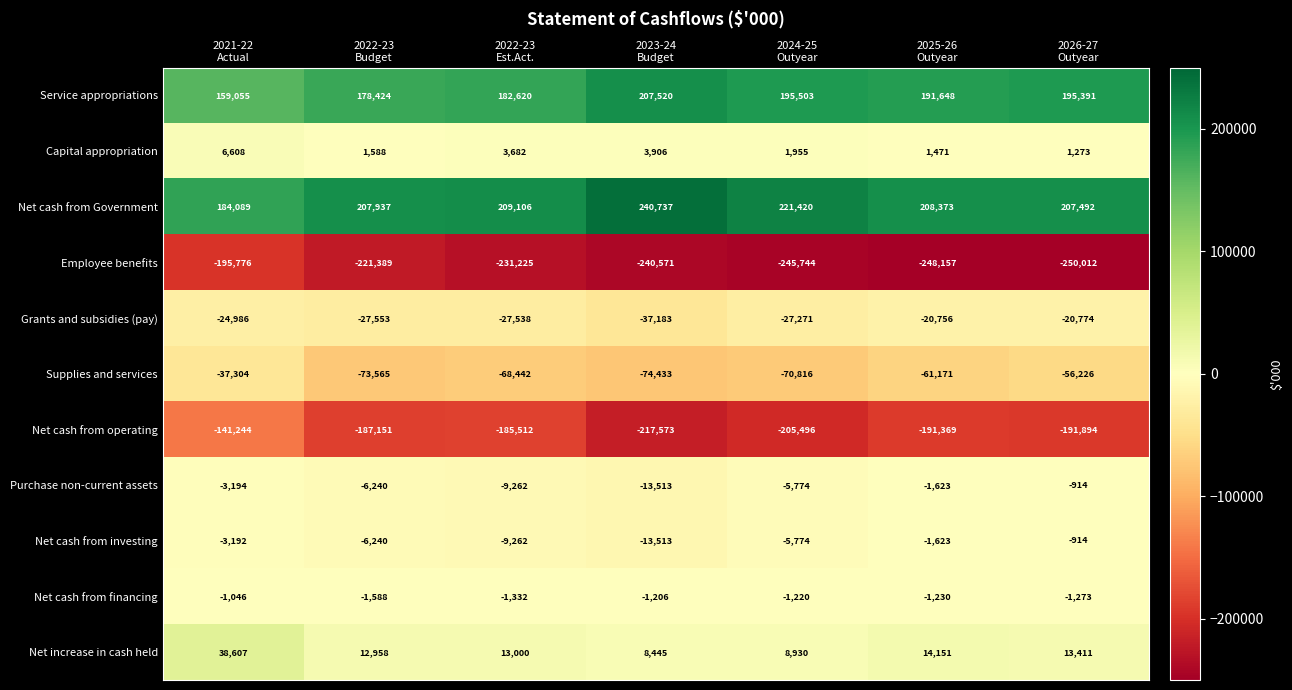

What is the average value of the Grants and subsidies (pay) series?

-26580